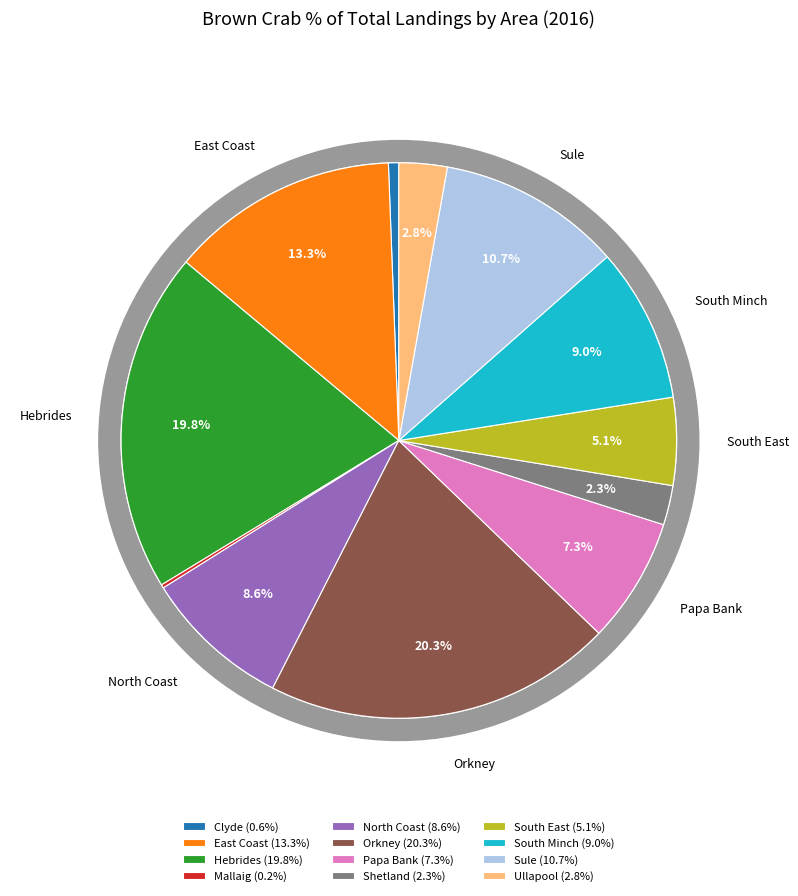

To the nearest percent, what is the difference between the East Coast and Hebrides slice percentages?

6%